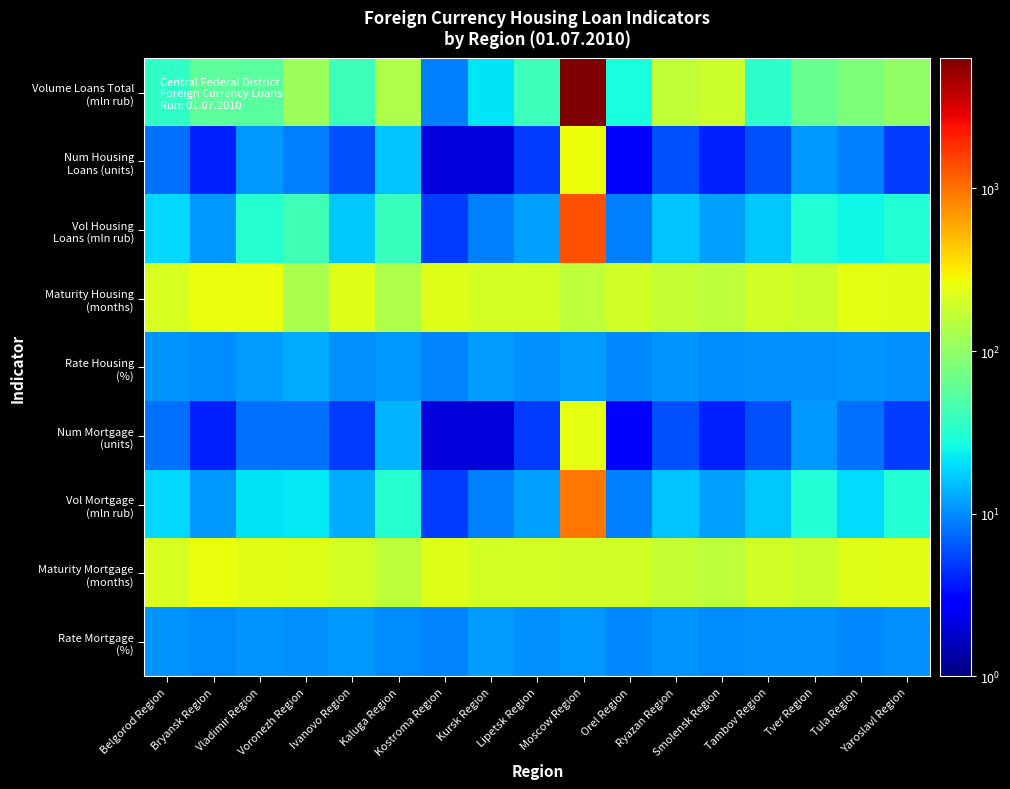

How many distinct data groups are displayed?

9